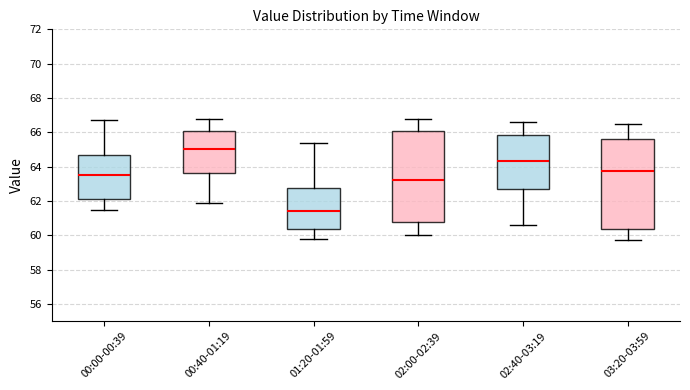

Reading left to right, read every box against the y-axis: the position of its median line, the range the box covers, and the ends of its whiskers. The values are not printed on the chart, so give them approximately, as read against the axis.

00:00-00:39: median 63.6, box 62.2 to 64.6, whiskers 61.6 to 66.8
00:40-01:19: median 65.0, box 63.6 to 66.0, whiskers 62.0 to 66.8
01:20-01:59: median 61.4, box 60.4 to 62.8, whiskers 59.8 to 65.4
02:00-02:39: median 63.2, box 60.8 to 66.0, whiskers 60.0 to 66.8
02:40-03:19: median 64.4, box 62.6 to 65.8, whiskers 60.6 to 66.6
03:20-03:59: median 63.8, box 60.4 to 65.6, whiskers 59.8 to 66.6